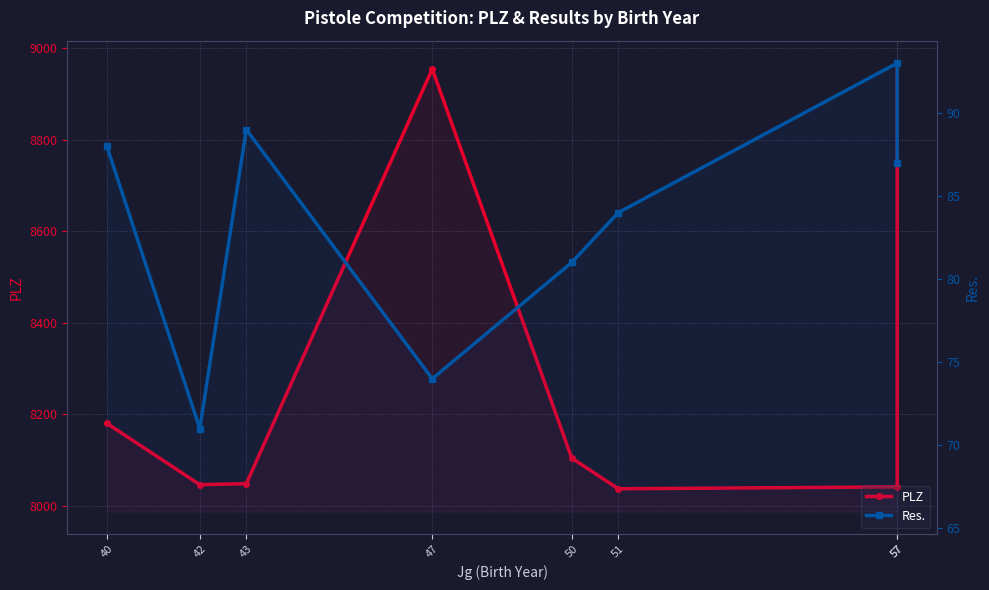

Between 47 and 51, which series saw the biggest shift?

PLZ